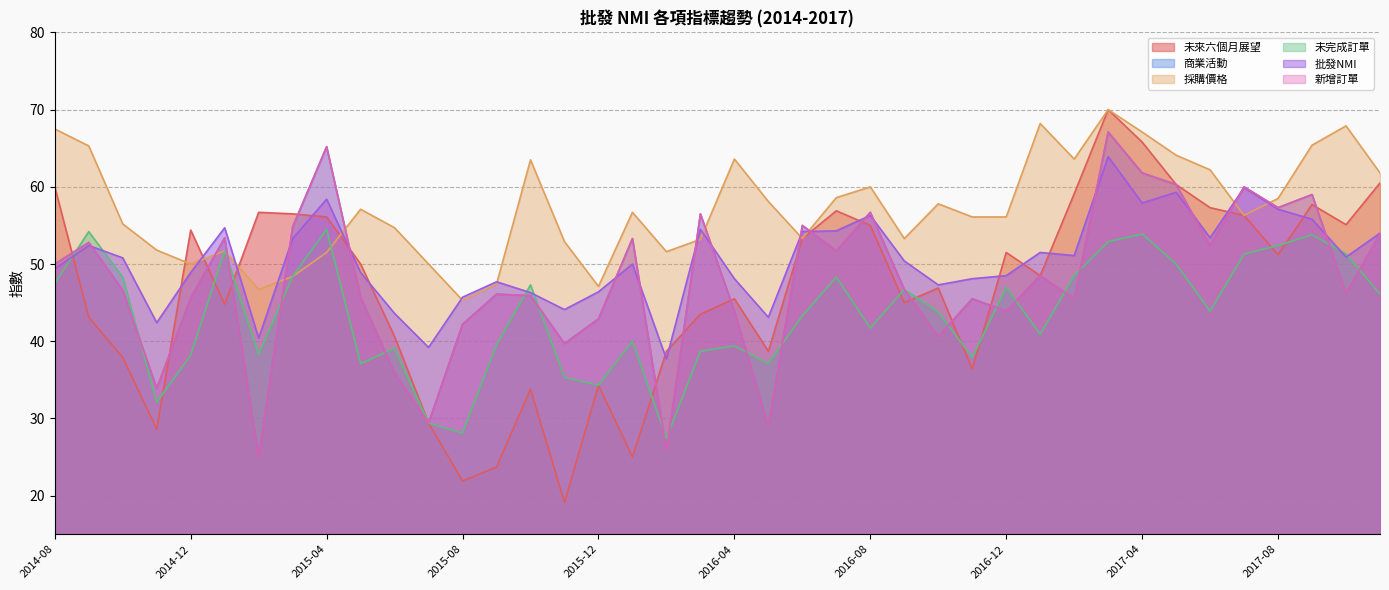

What is the value of the 新增訂單 point at the 26th from the left?

46.7